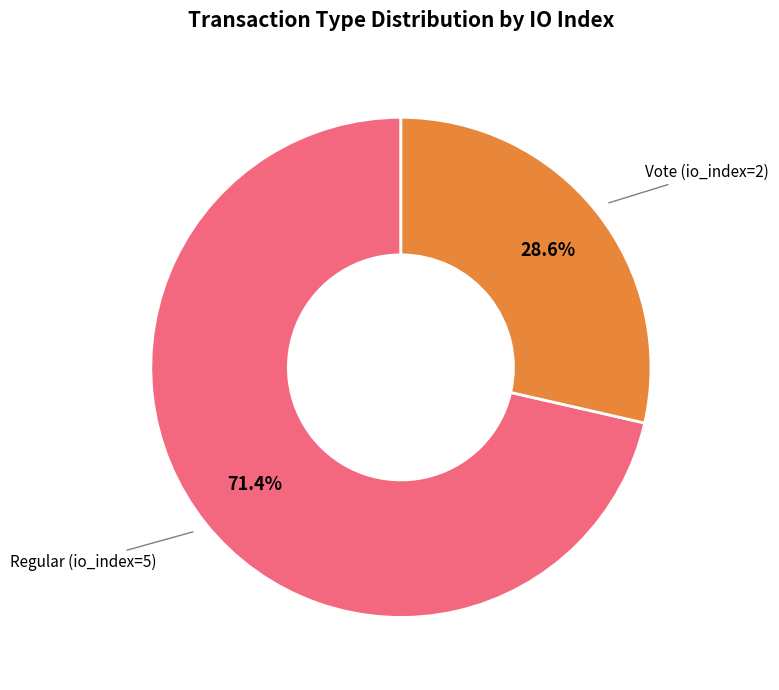

Is there any slice that represents more than half of the pie?

Yes